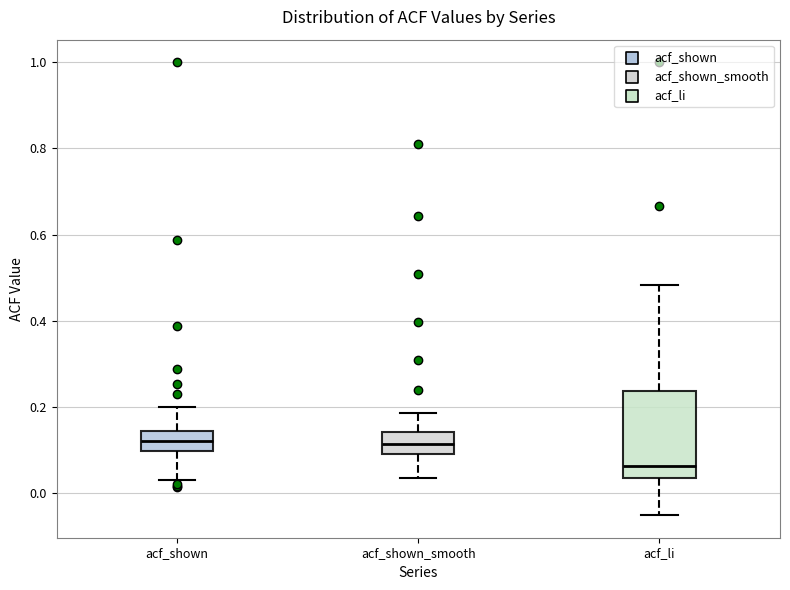

Where does the upper whisker of the box for acf_shown end on the y-axis? The values are not printed on the chart, so give them approximately, as read against the axis.

0.20